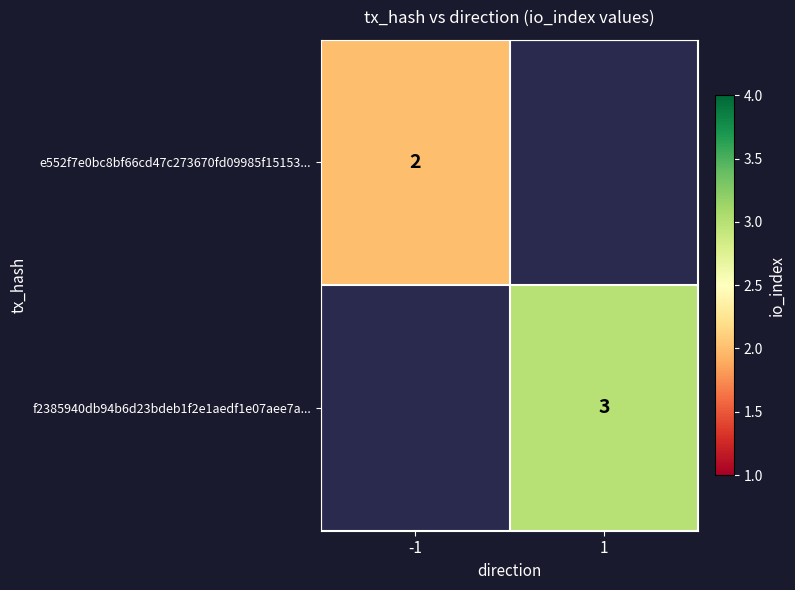

The value of e552f7e0bc8bf66cd47c273670fd09985f15153... at -1 is 2. True or false?

True